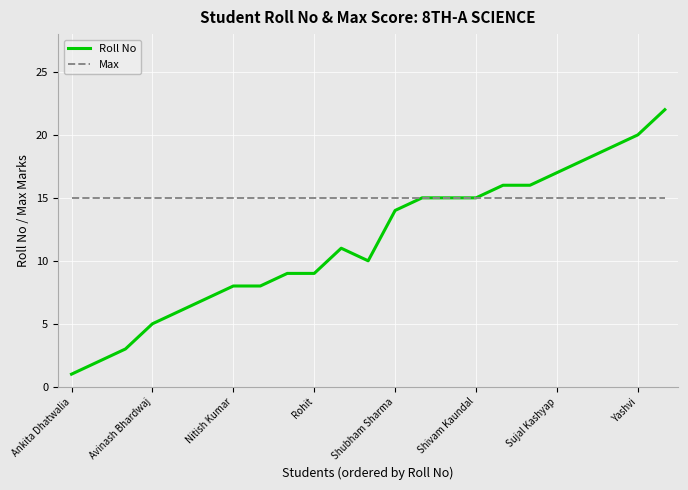

List the series in order of their overall mean, lowest first.

Roll No, Max